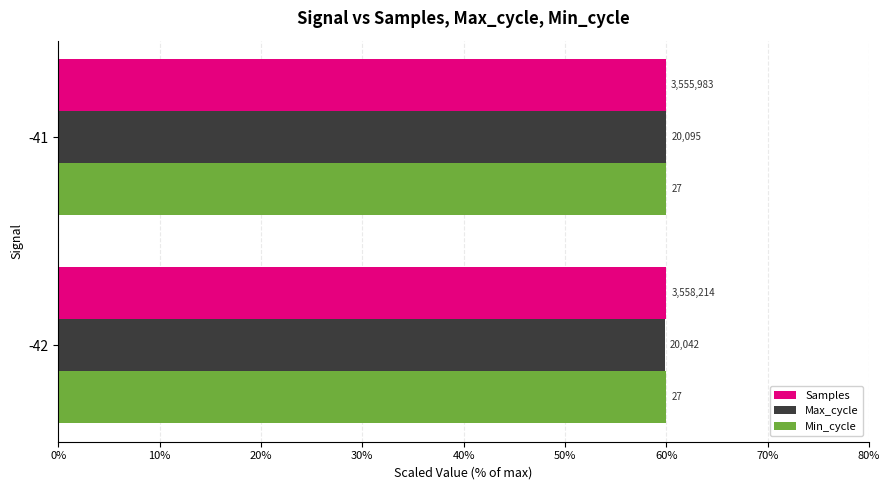

What are all the series names shown in the legend?

Samples, Max_cycle, Min_cycle